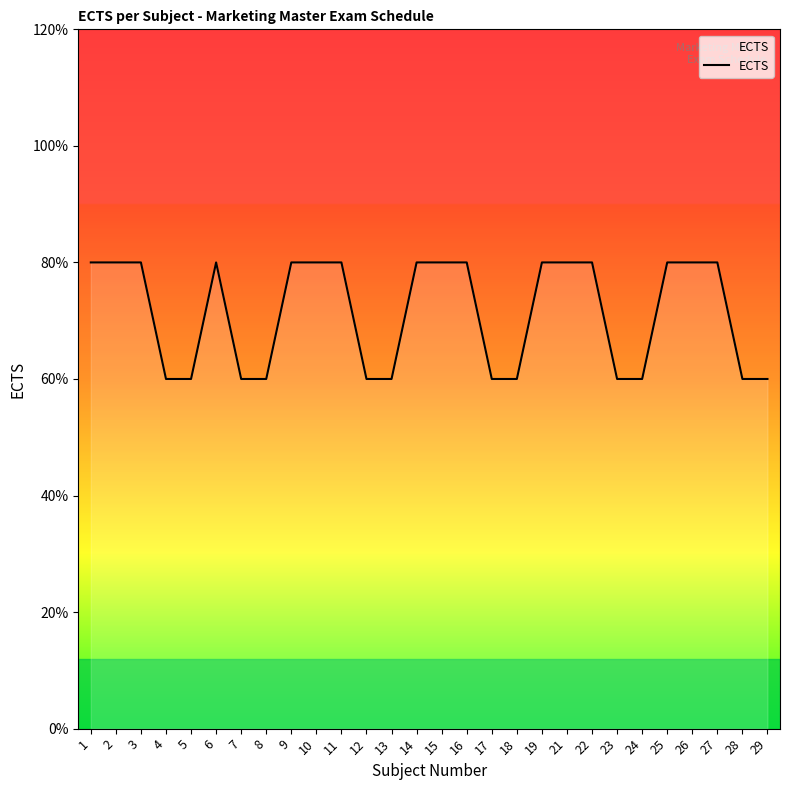

At which label is the value closest to 7?

1